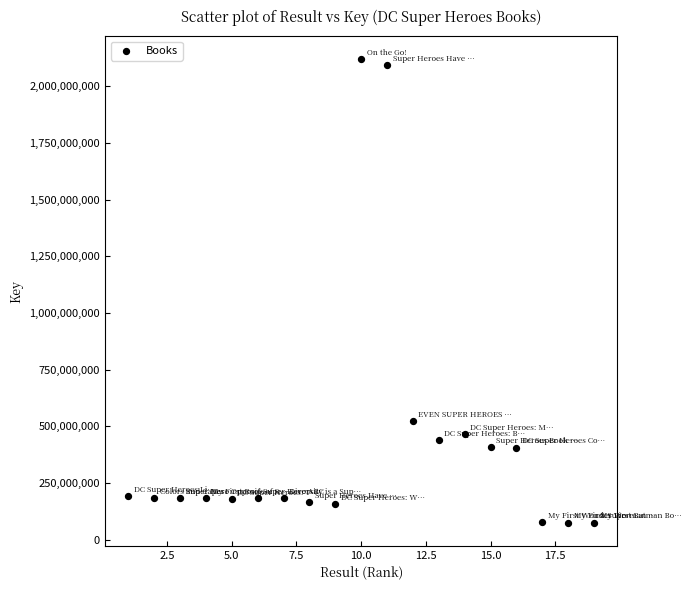

What Y value in the scatter plot is closest to 1096740333?

521359865